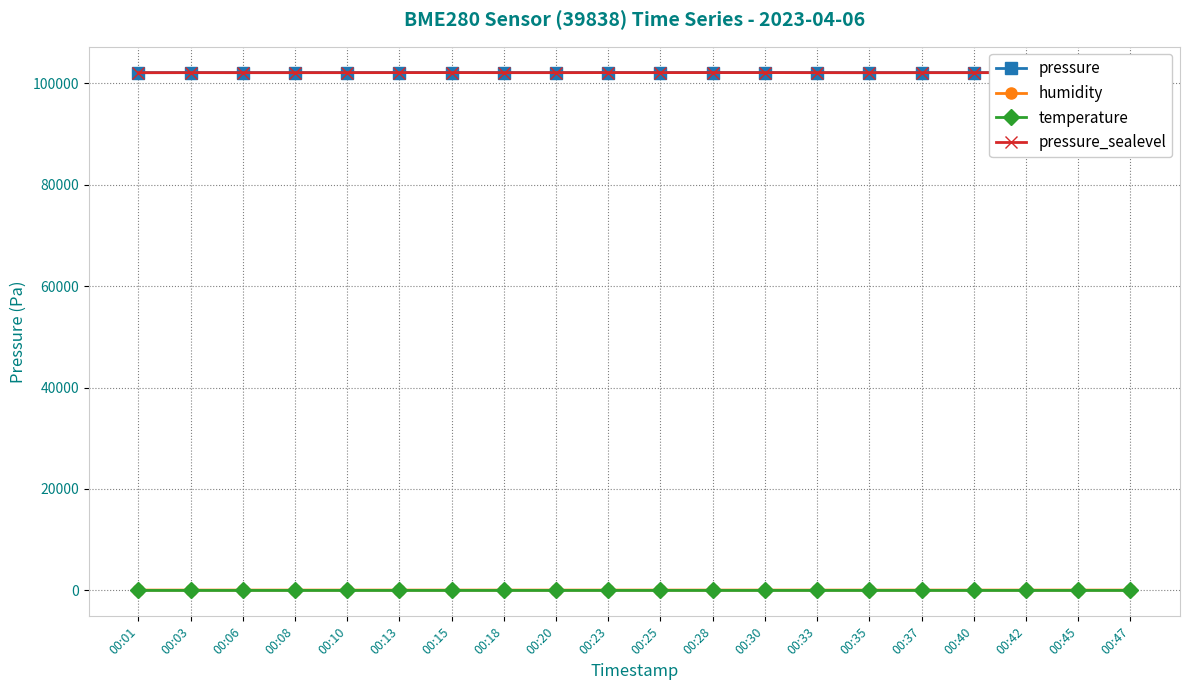

How many lines are shown in the chart?

4